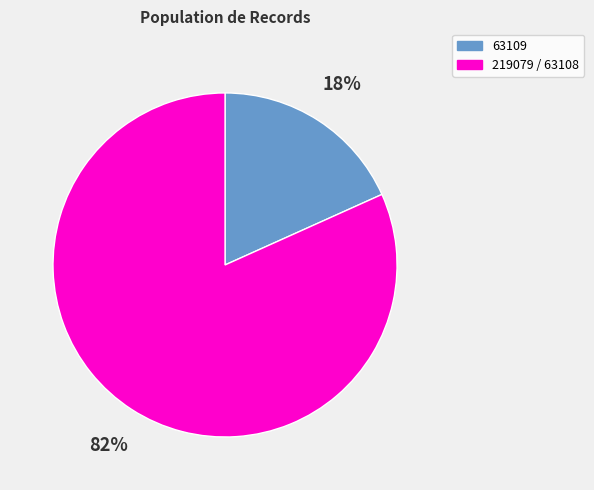

Is there a majority slice in this chart?

Yes